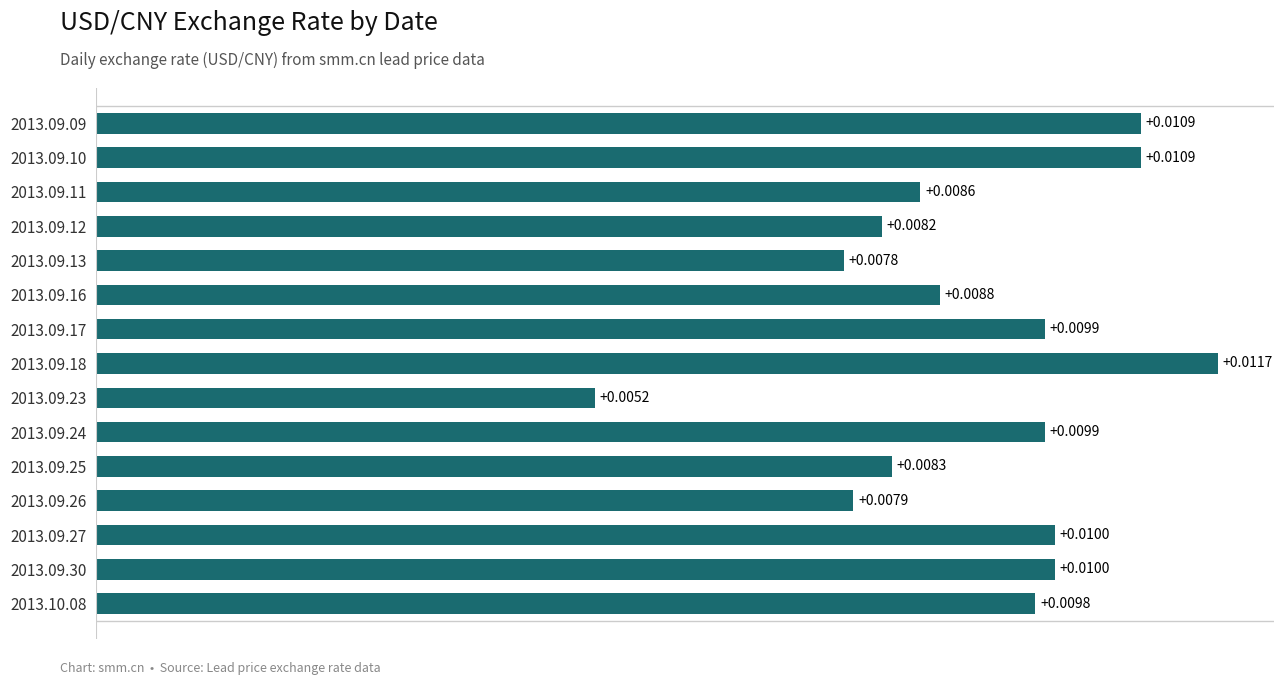

Which has a higher value, 2013.09.26 or 2013.10.08?

2013.10.08